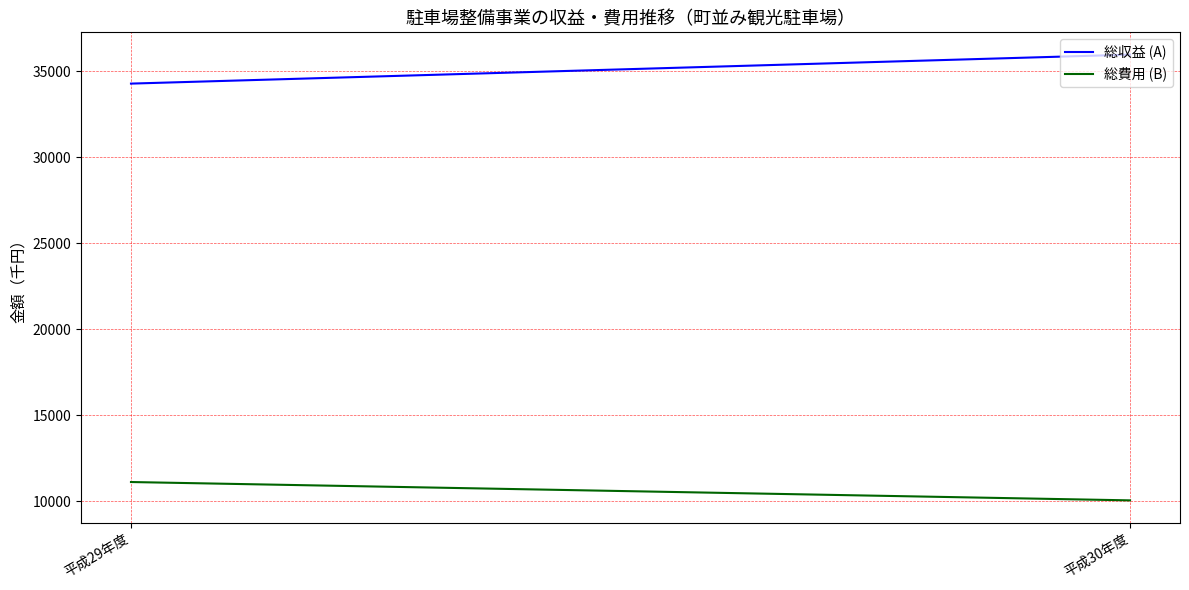

Where is 総収益 (A) nearest to the value 35132?

平成29年度